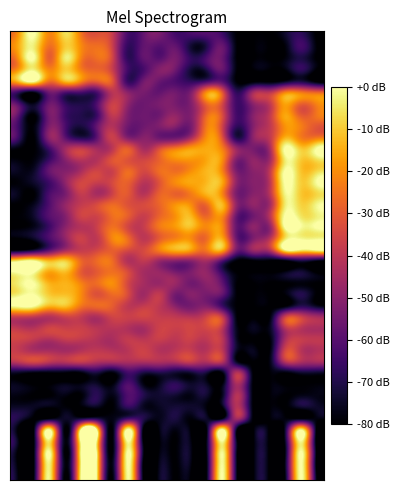

Count the number of data series in this chart.

40